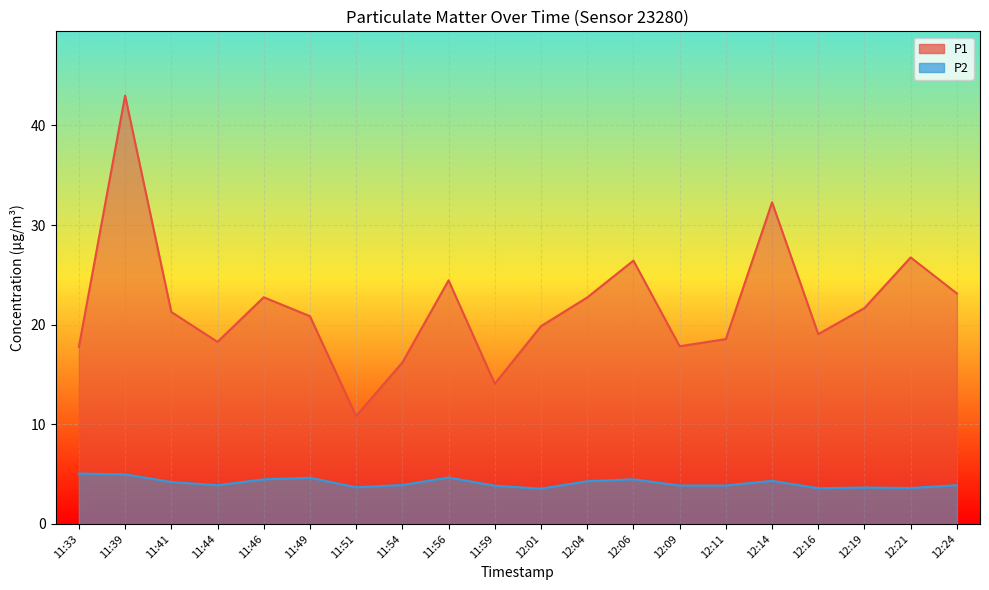

Is it true that P1 equals 18.3 at 11:44?

True